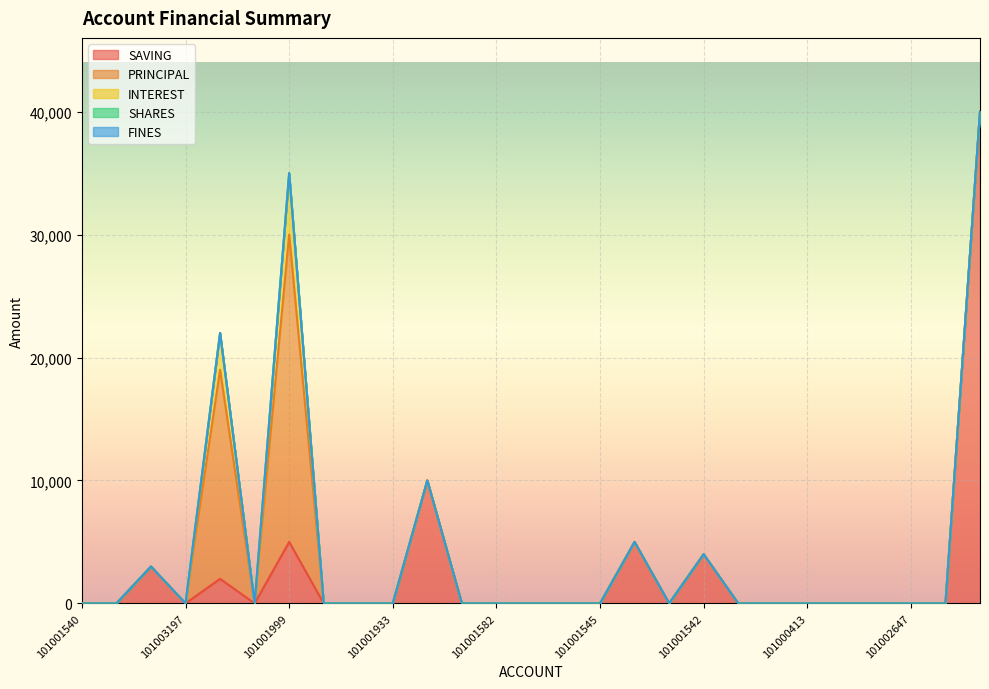

Between 101001542 and 101001963, which is larger?

101001542